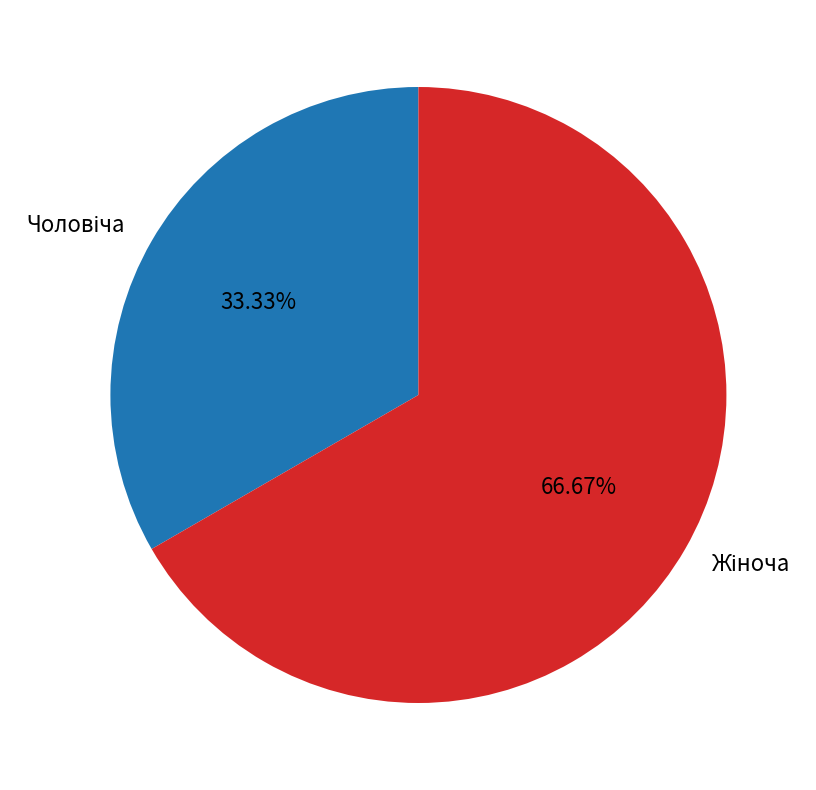

Does any single category account for the majority?

Yes